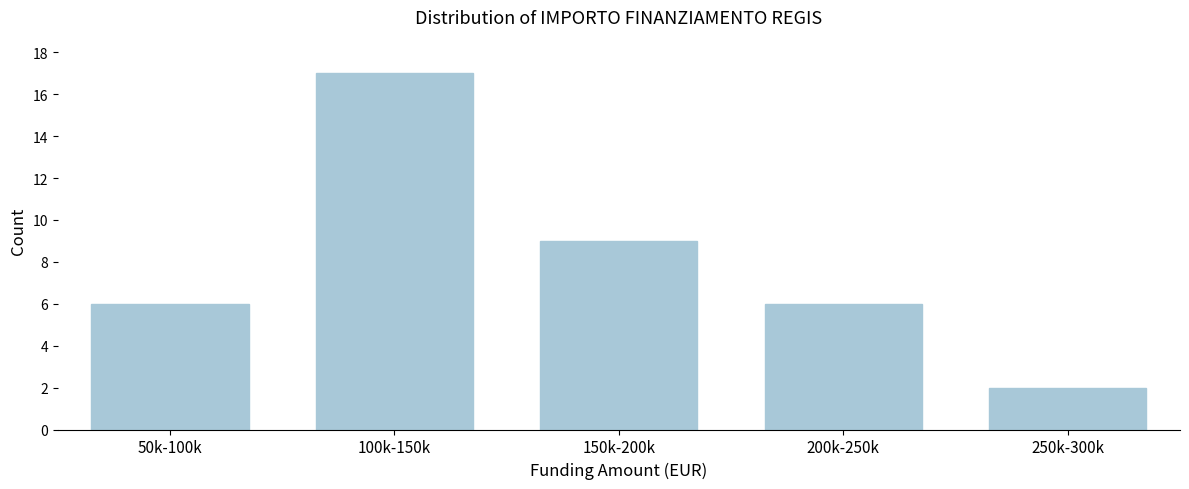

Reading left to right, what are all the values shown in this chart?

50k-100k=6	100k-150k=17	150k-200k=9	200k-250k=6	250k-300k=2